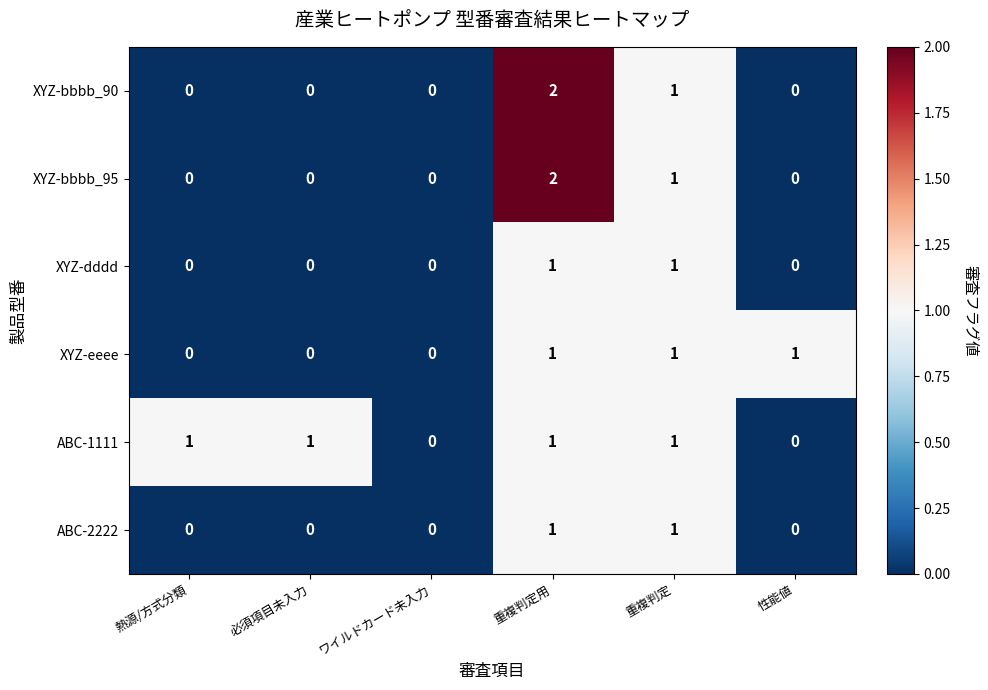

Is it true that XYZ-bbbb_95 equals 1 at 重複判定?

True